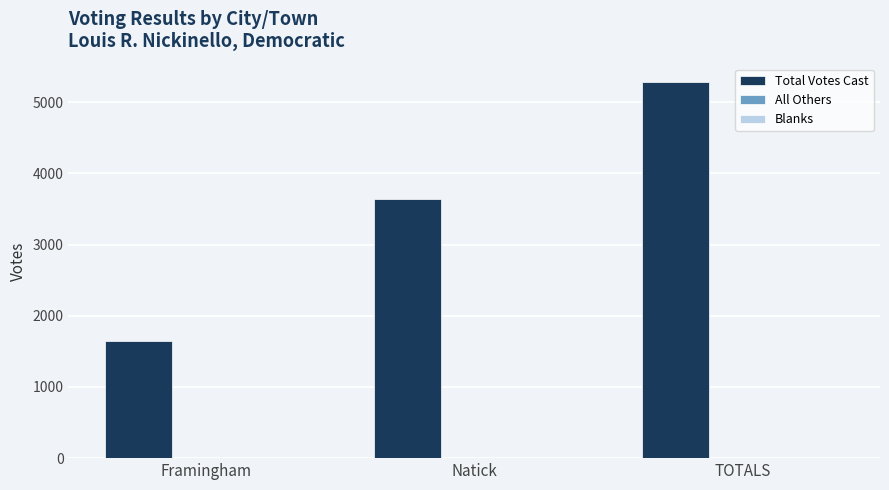

Which label corresponds to the largest value in the chart?

TOTALS